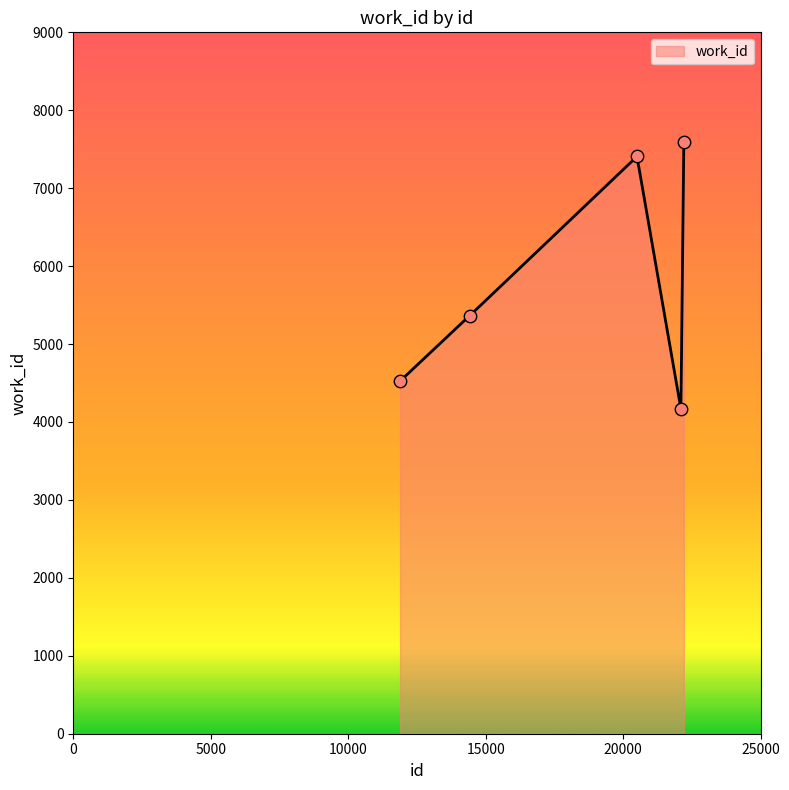

What is the ratio of the value at 11887 to the value at 22101?

1.1